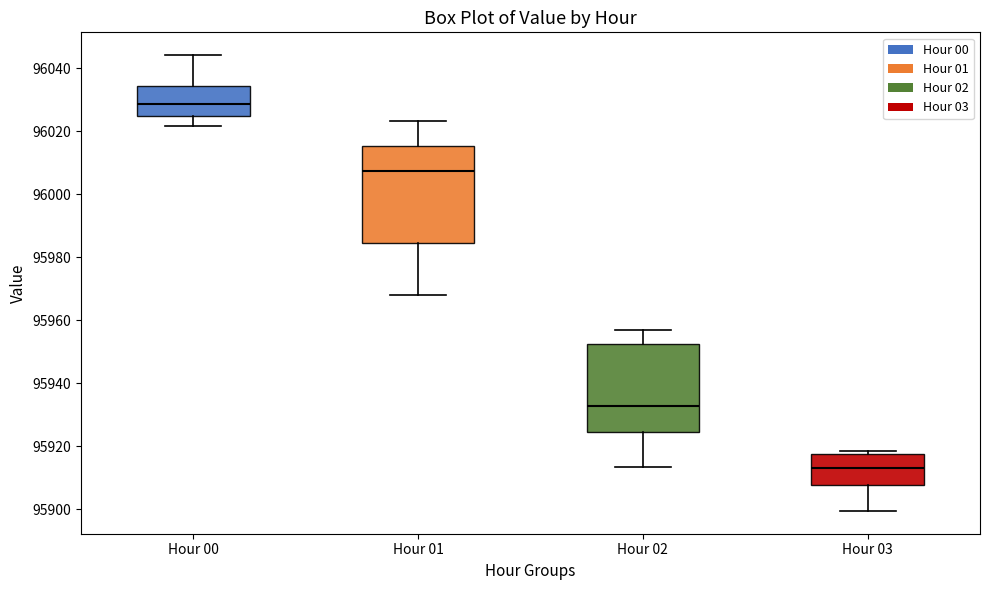

Which box has the lowest median line?

Hour 03